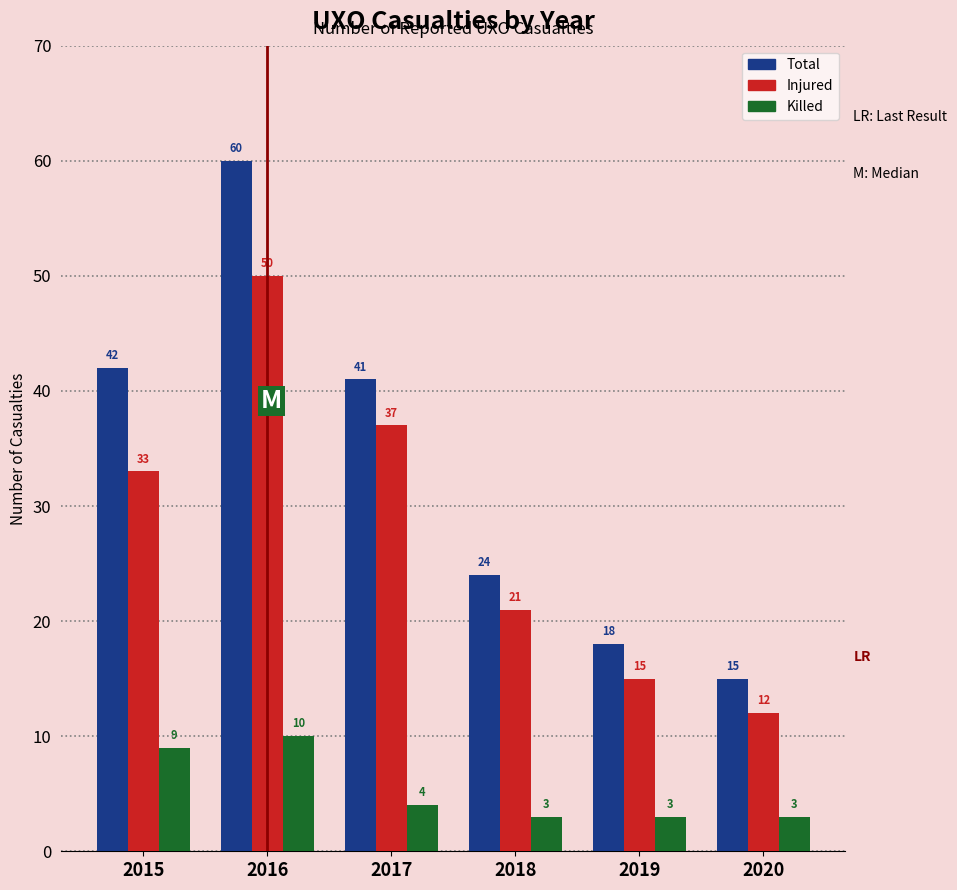

Reading right to left, list all the values displayed in this chart.

Total: 2020=15	2019=18	2018=24	2017=41	2016=60	2015=42
Injured: 2020=12	2019=15	2018=21	2017=37	2016=50	2015=33
Killed: 2020=3	2019=3	2018=3	2017=4	2016=10	2015=9